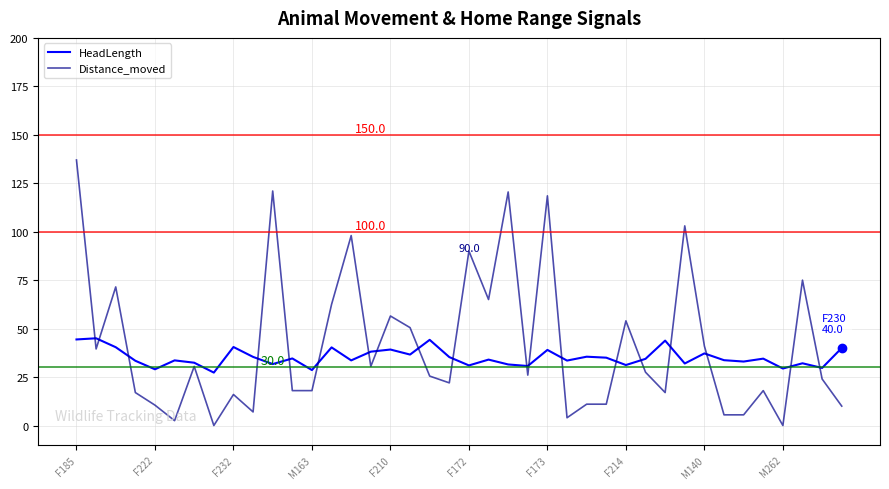

Which series has the widest spread of values?

Distance_moved